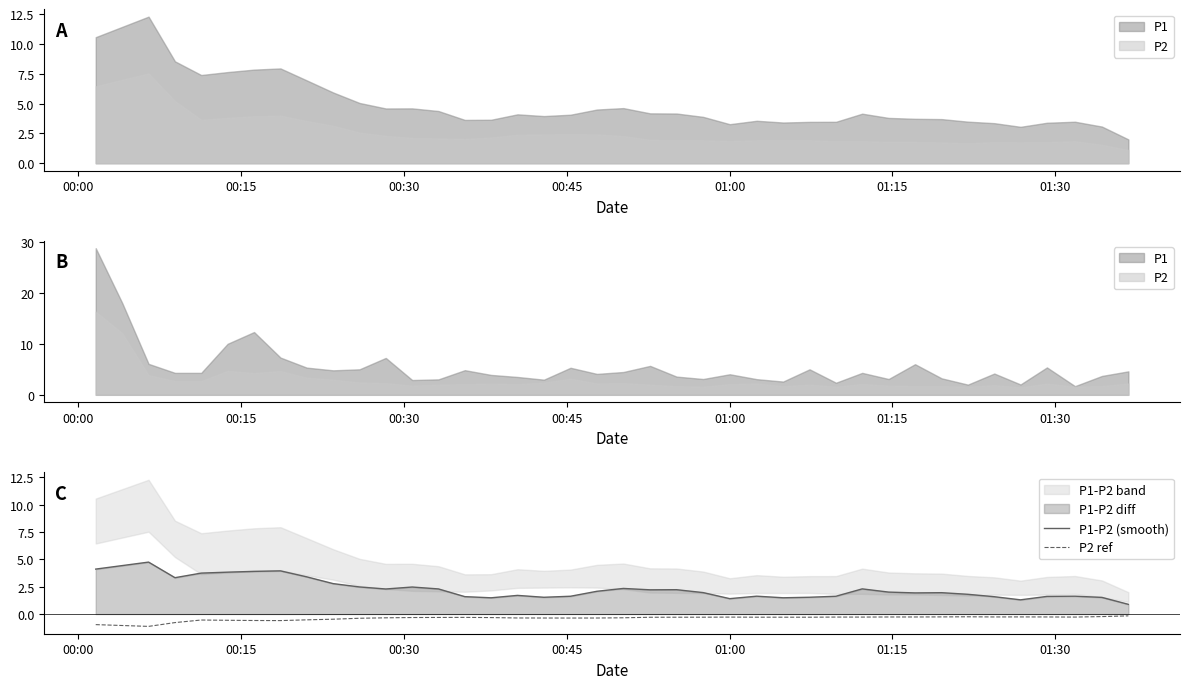

True or false: P1-P2 (smooth) and P2 ref cross at least once.

False